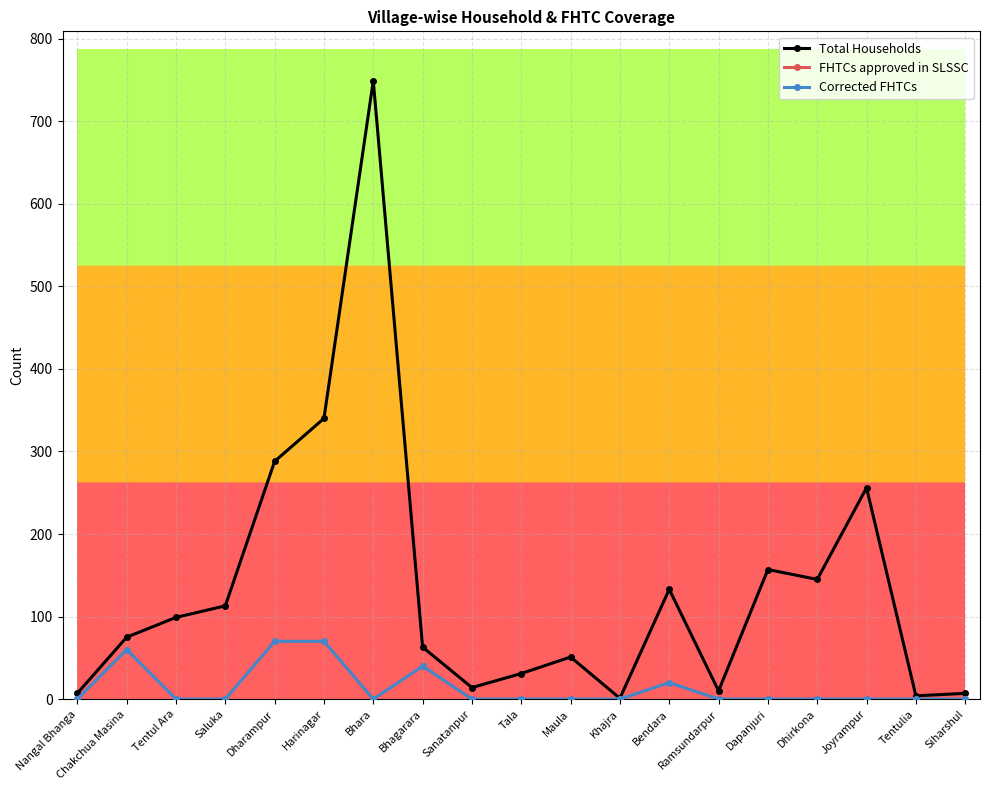

Does the chart have visible grid lines?

Yes